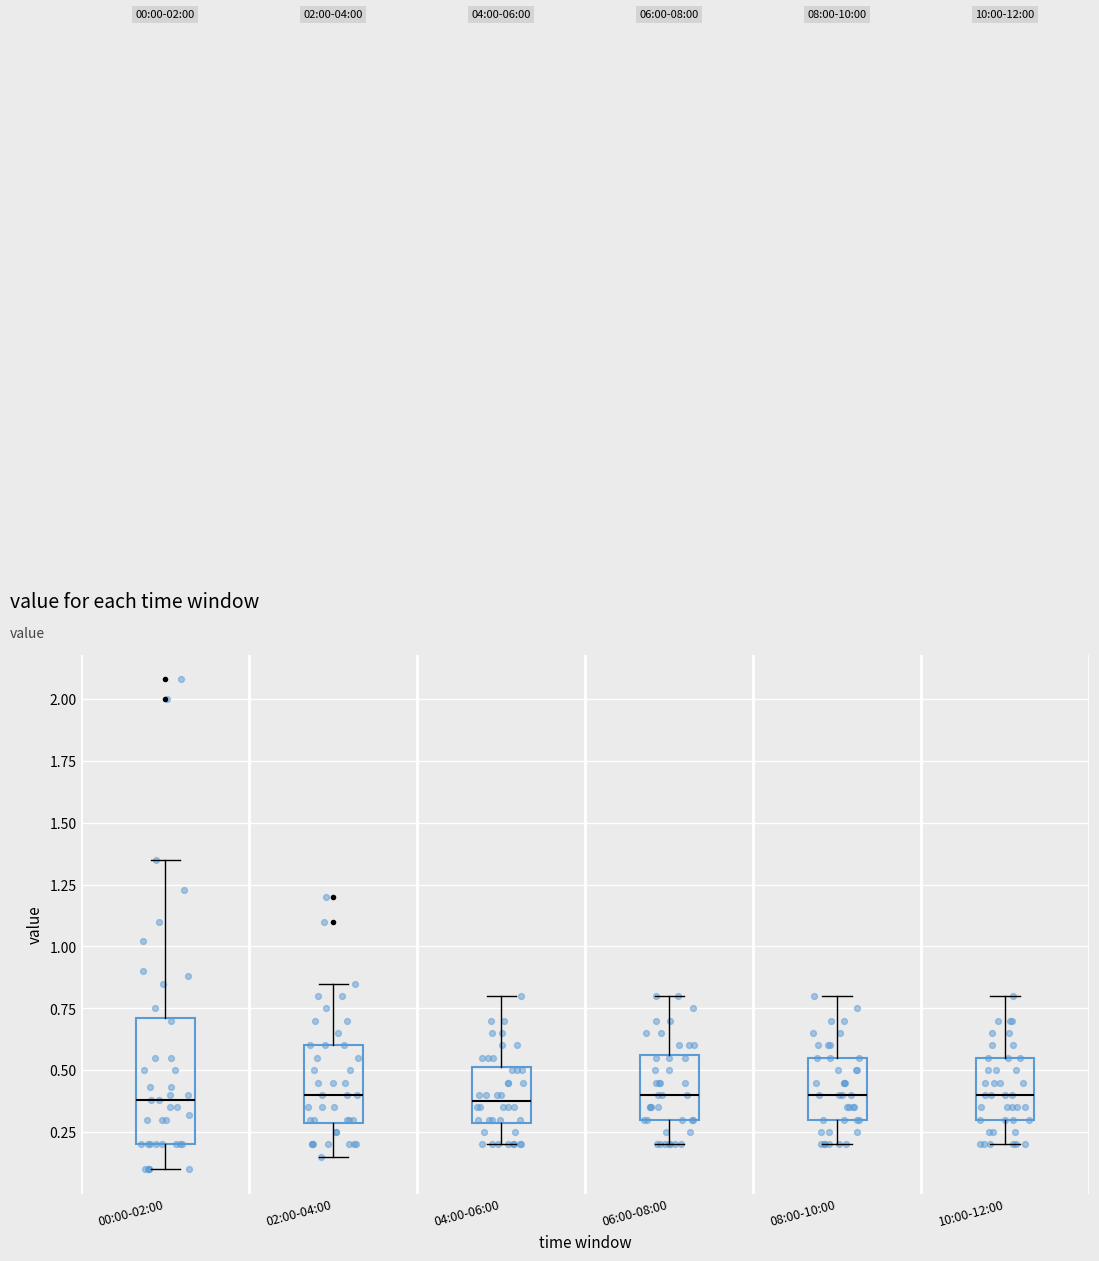

Which box is the tallest, from its lower edge to its upper edge?

00:00-02:00